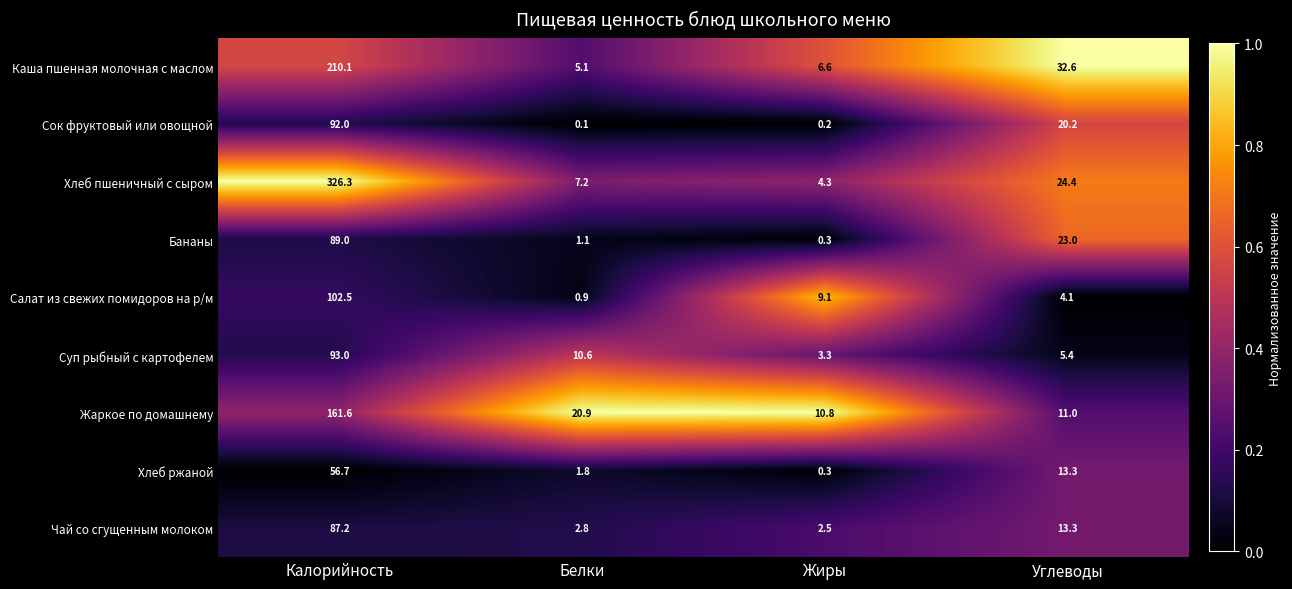

Which label corresponds to the largest value in the chart?

Калорийность